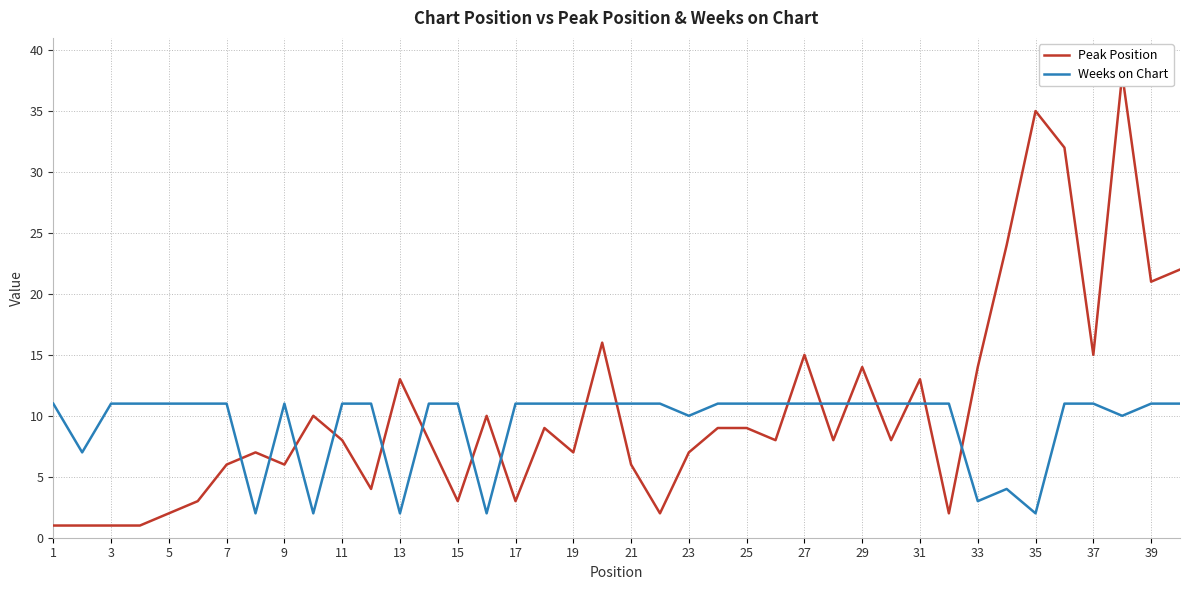

What is the difference between the second highest and minimum values in the Peak Position series?

34